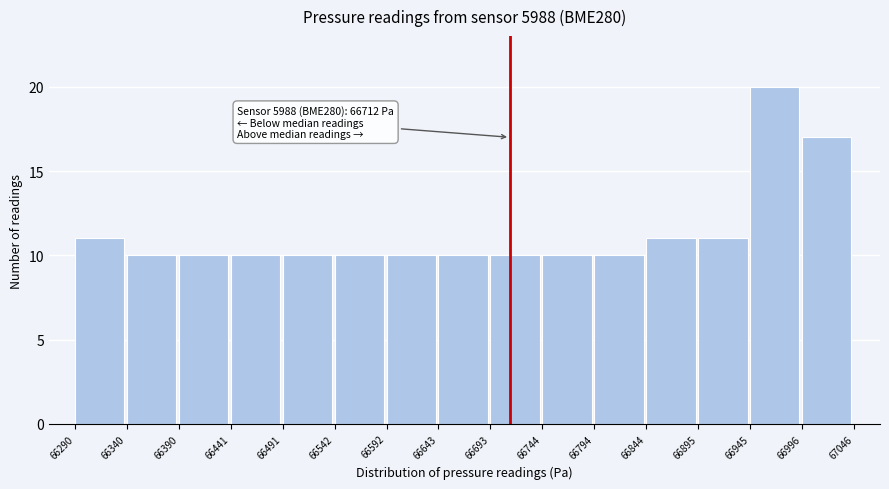

Reading left to right, transcribe all the data shown in this chart.

66290=11	66340=10	66390=10	66441=10	66491=10	66542=10	66592=10	66643=10	66693=10	66744=10	66794=10	66844=11	66895=11	66945=20	66996=17